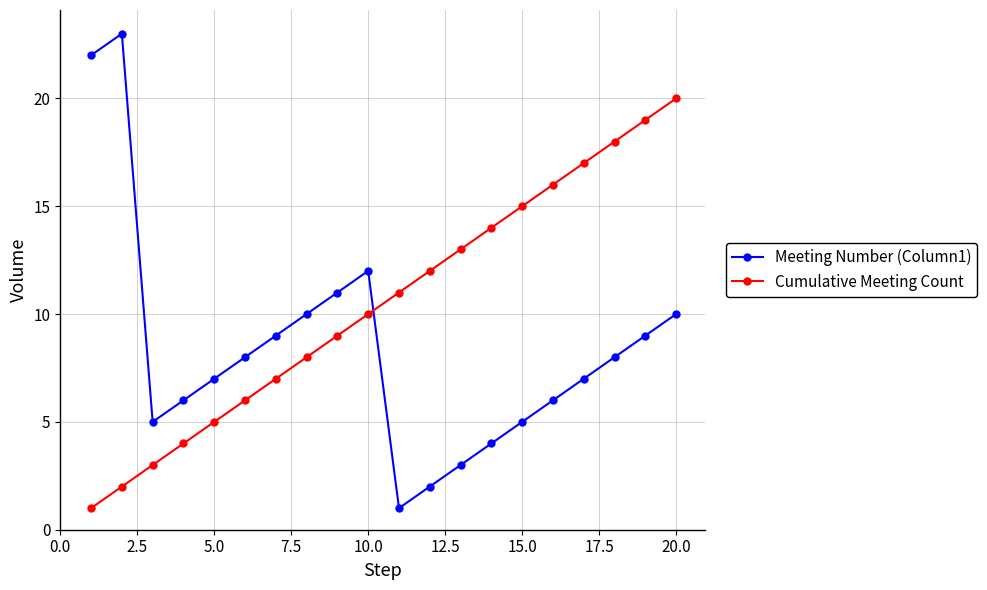

Which series has the largest total across all categories?

Cumulative Meeting Count